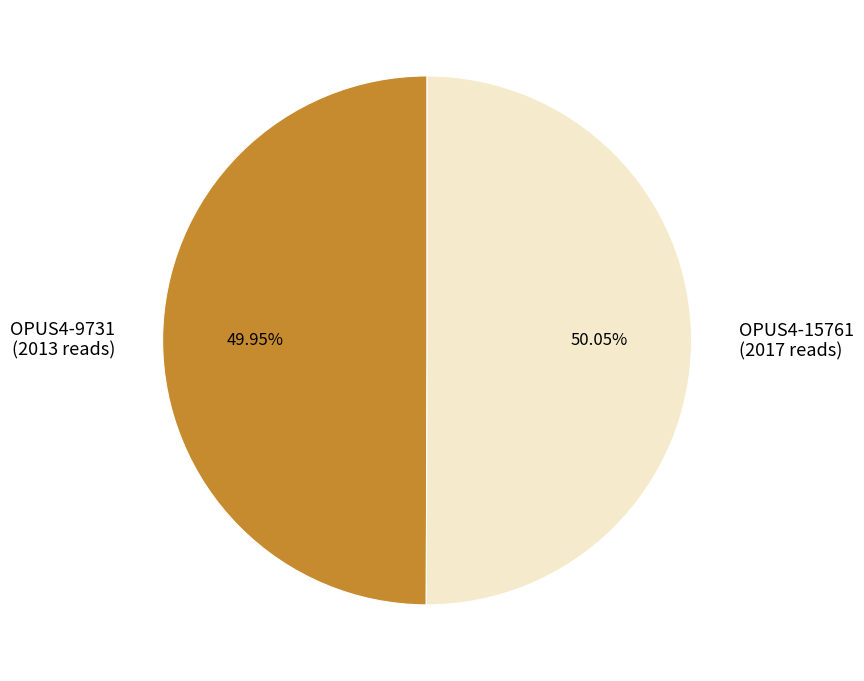

Is there a majority slice in this chart?

Yes